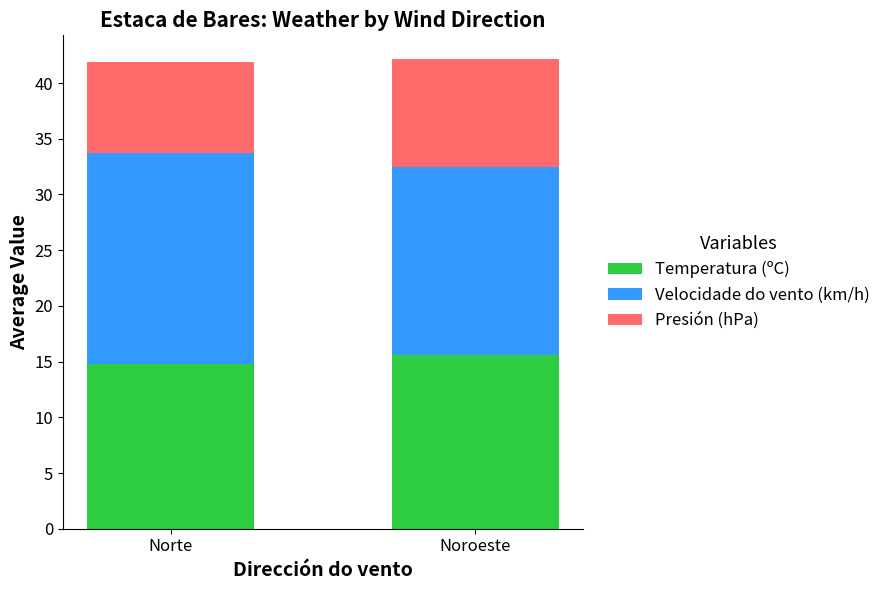

Are the bars horizontal?

No